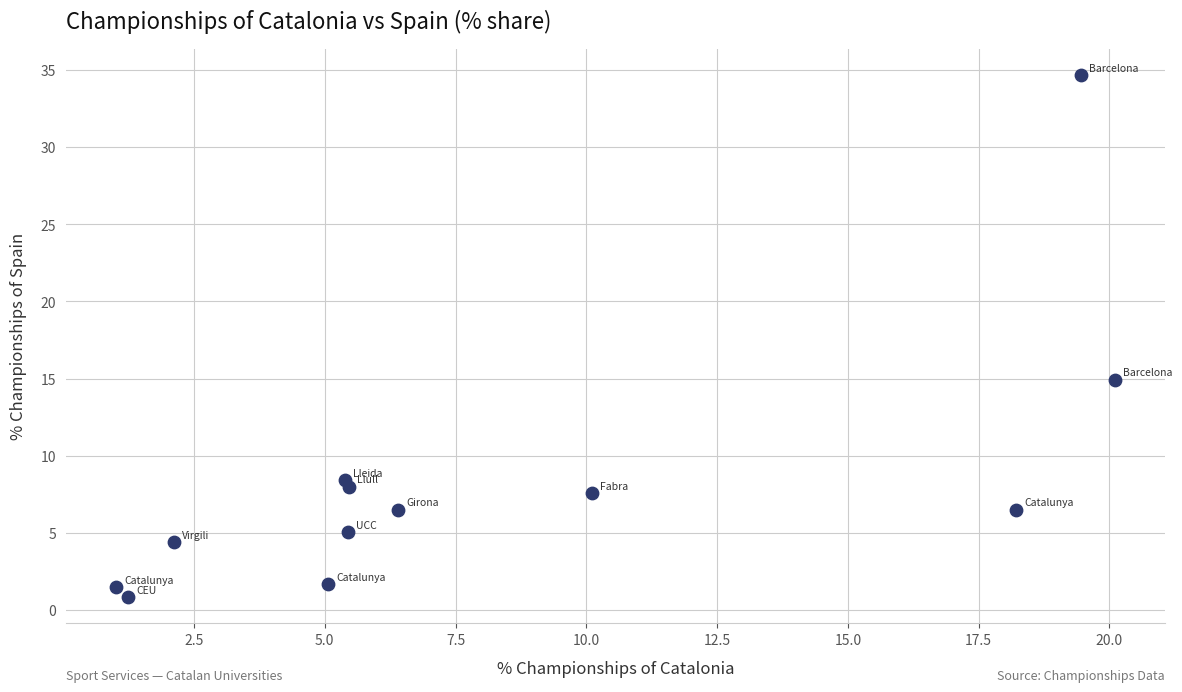

What is the average Y value?

8.3